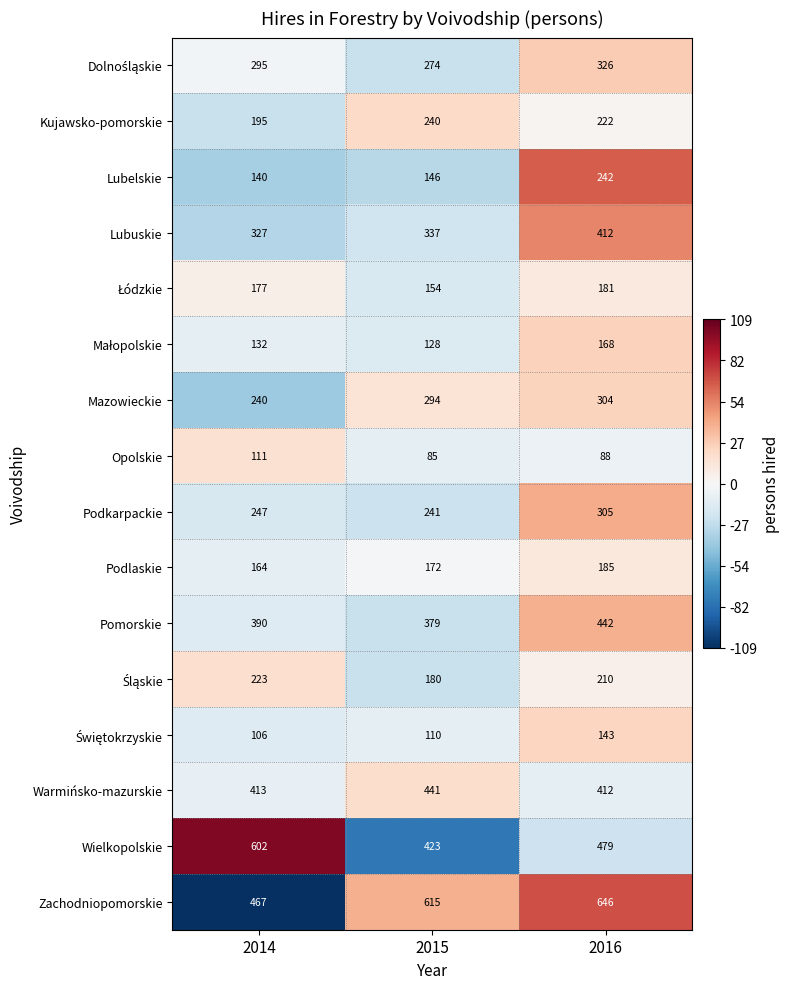

The Zachodniopomorskie series shows 615 at 2015. True or false?

True